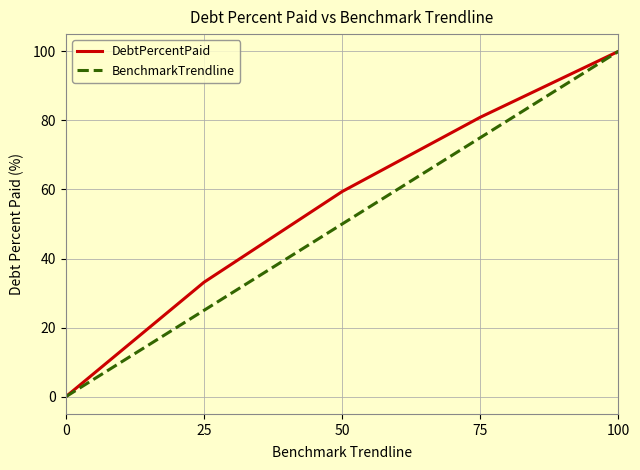

Is it true that DebtPercentPaid equals 27.5 at 75?

False